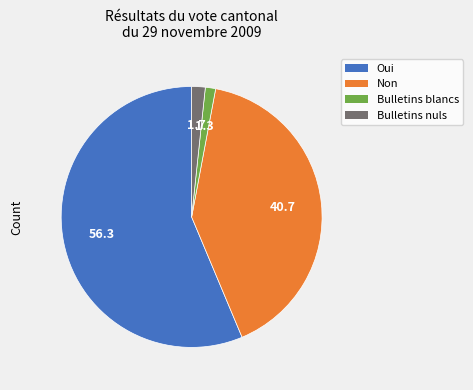

Which has a higher value, Non or Oui?

Oui